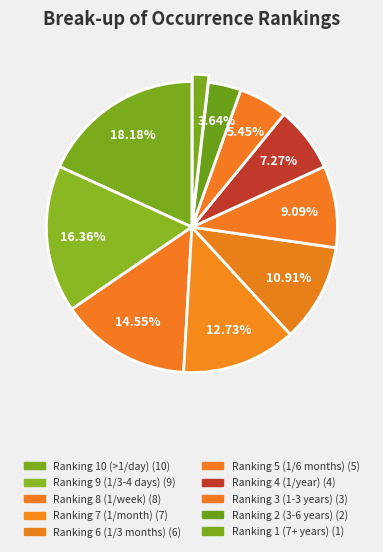

How many slices are in this pie chart?

10